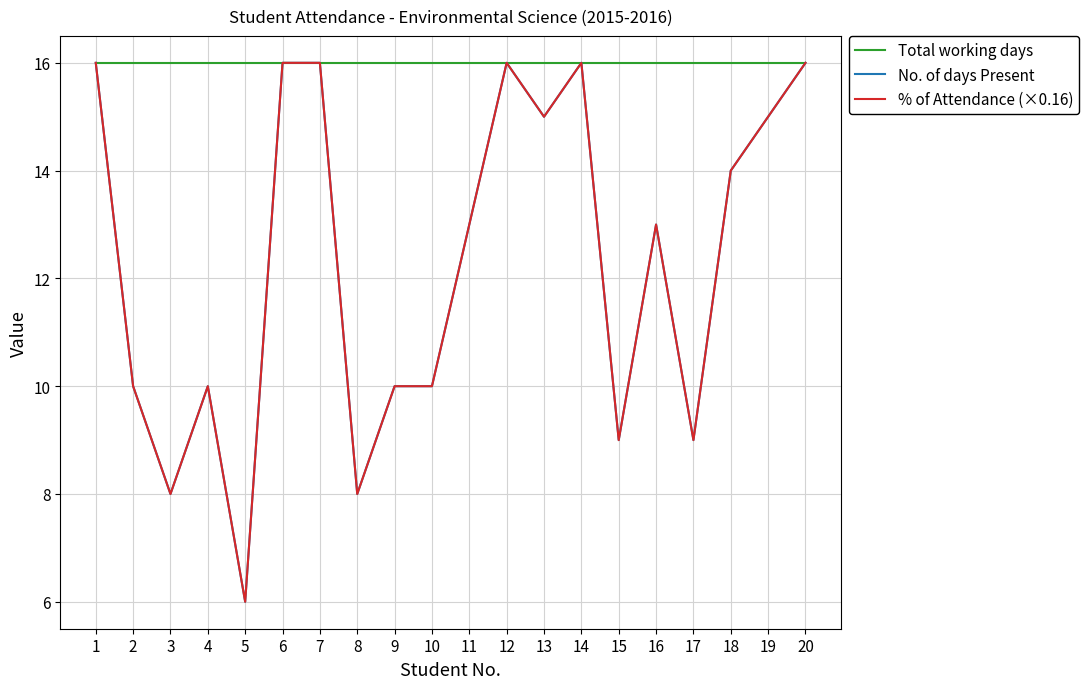

Reading left to right, extract all data points from this chart.

Total working days: 1=16	2=16	3=16	4=16	5=16	6=16	7=16	8=16	9=16	10=16	11=16	12=16	13=16	14=16	15=16	16=16	17=16	18=16	19=16	20=16
No. of days Present: 1=16	2=10	3=8	4=10	5=6	6=16	7=16	8=8	9=10	10=10	11=13	12=16	13=15	14=16	15=9	16=13	17=9	18=14	19=15	20=16
% of Attendance (×0.16): 1=16	2=10	3=8	4=10	5=6	6=16	7=16	8=8	9=10	10=10	11=13	12=16	13=15	14=16	15=9	16=13	17=9	18=14	19=15	20=16